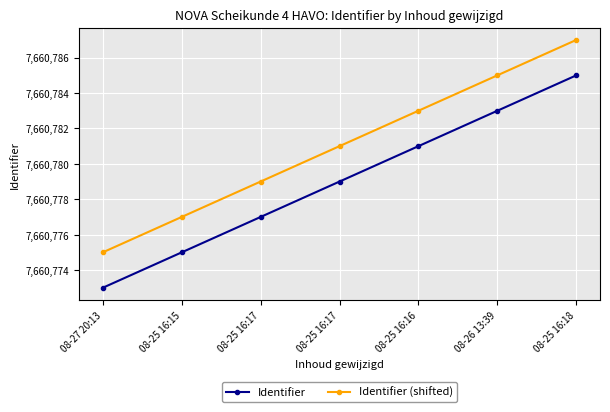

What are all the series names shown in the legend?

Identifier, Identifier (shifted)